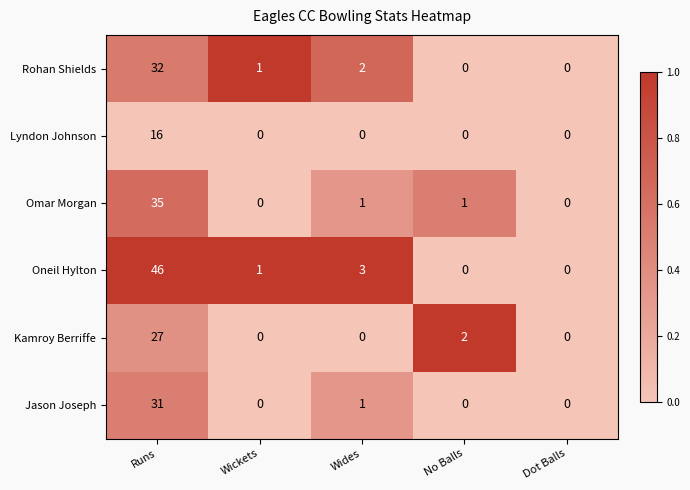

How many data points does each series have?

5